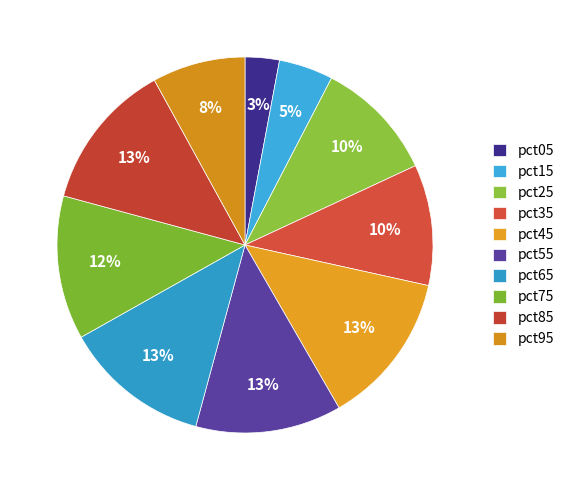

Count the number of slices in the pie.

10